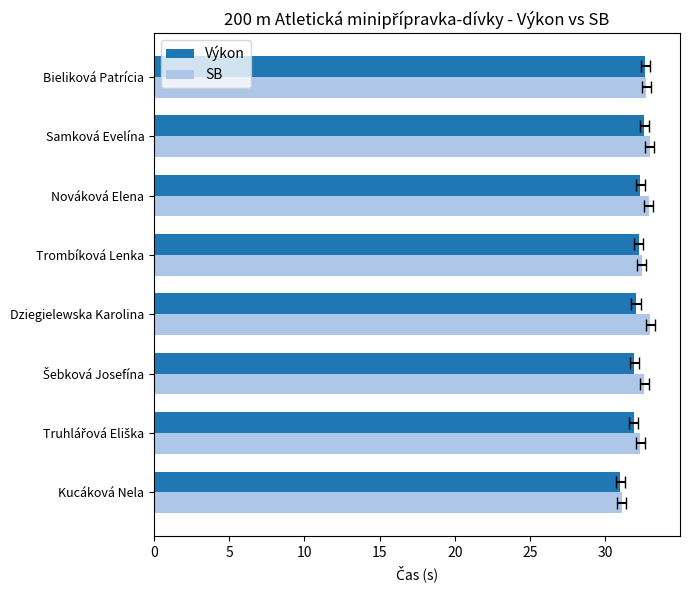

How many data points in Výkon are above 32?

5